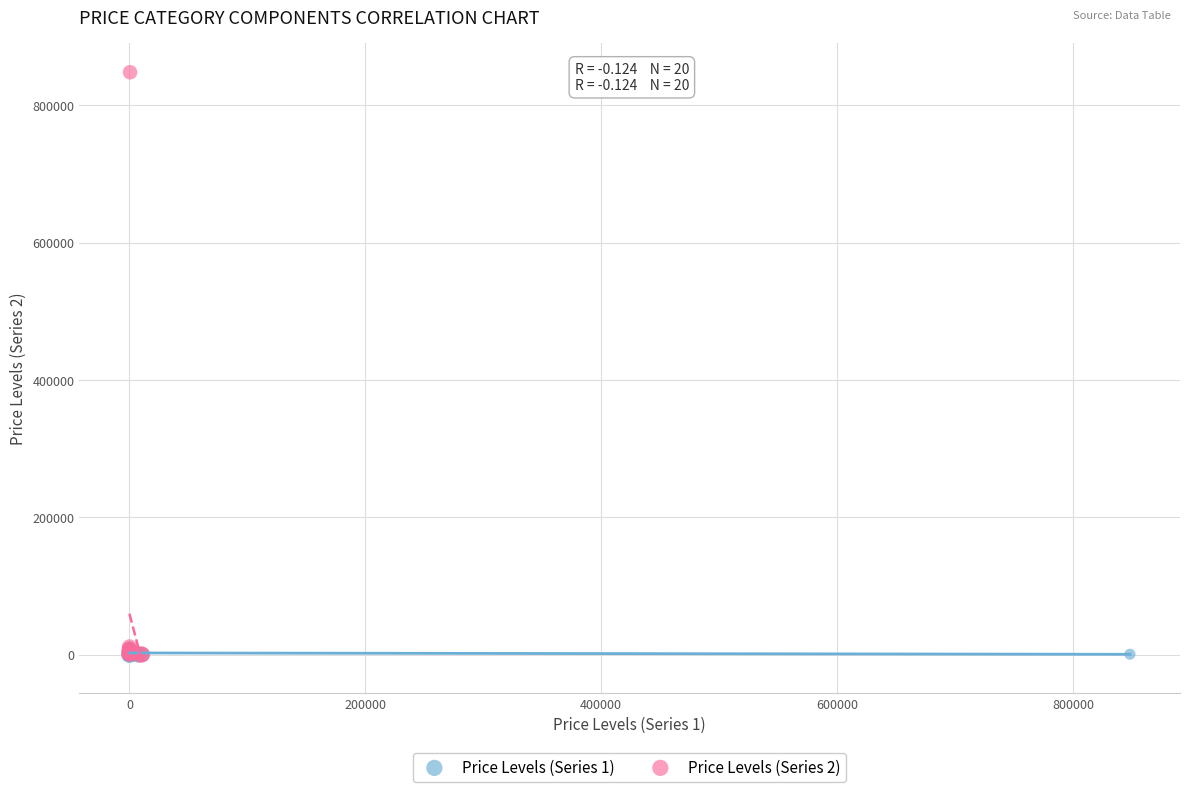

Which series contains the highest Y value?

Price Levels (Series 2)